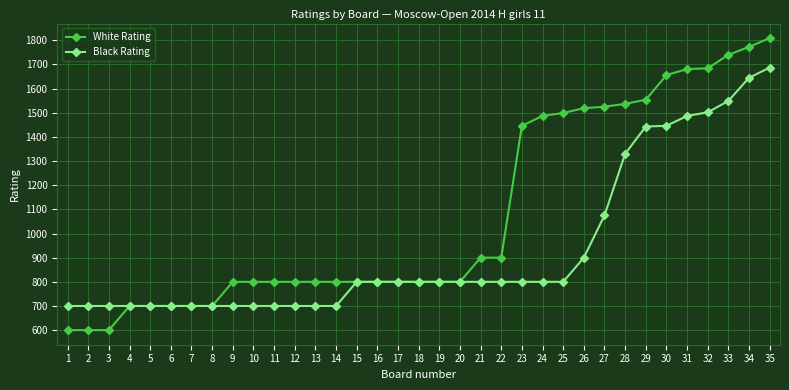

How many lines are shown in the chart?

2